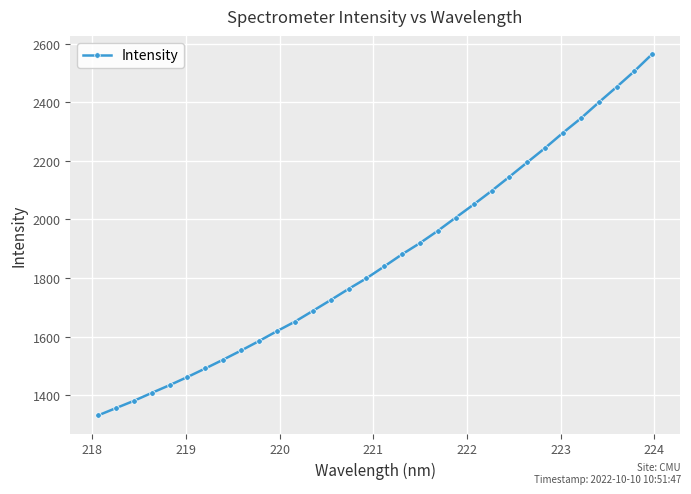

What is the difference between the second highest and second lowest values?

1149.3